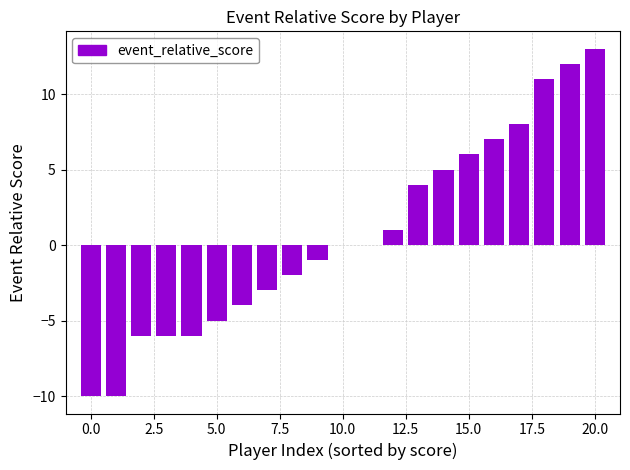

How many data points does each series have?

21